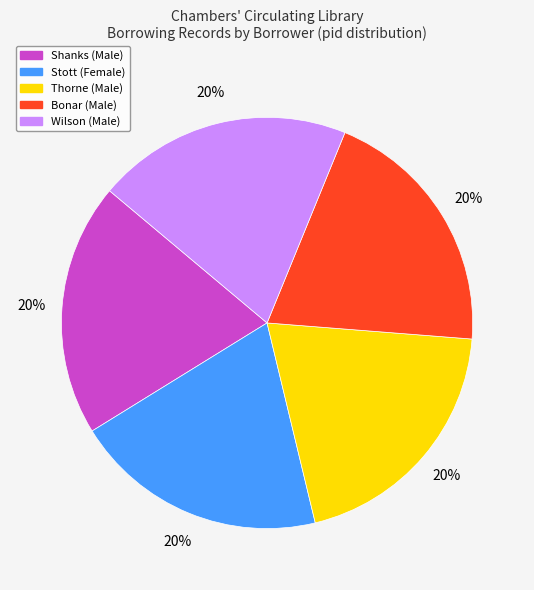

What percentage is the Wilson (Male) slice, to the nearest percent?

20%